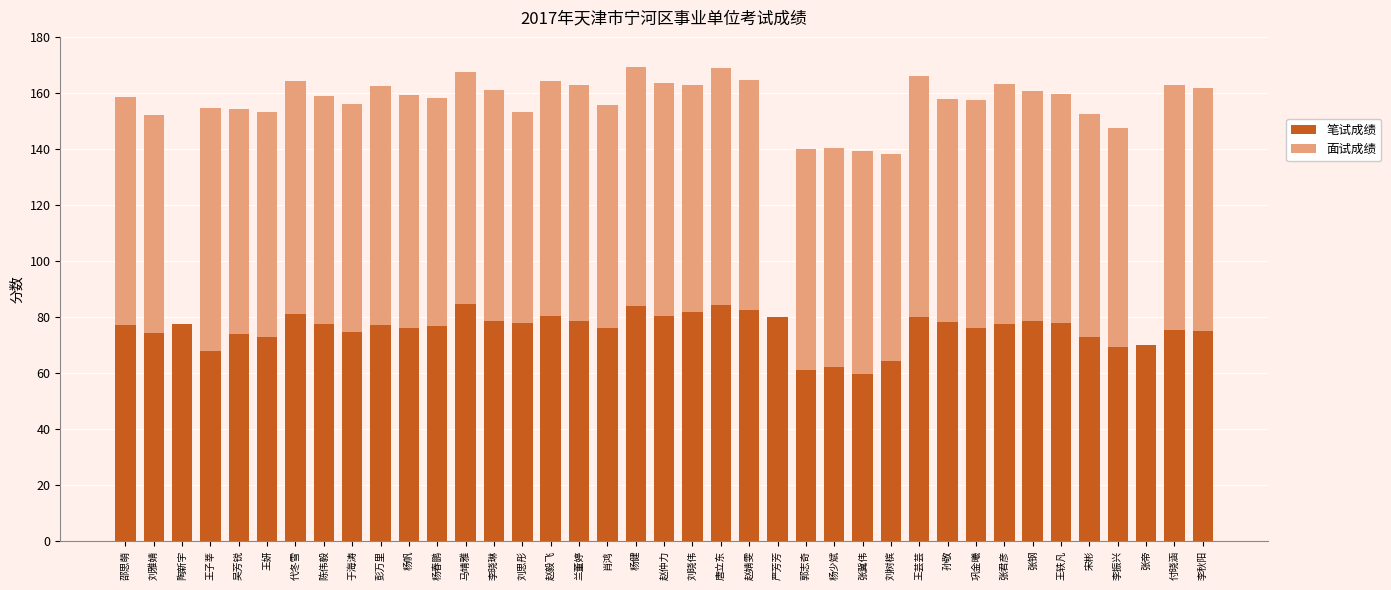

What is the sum of all 笔试成绩 values?

2953.3